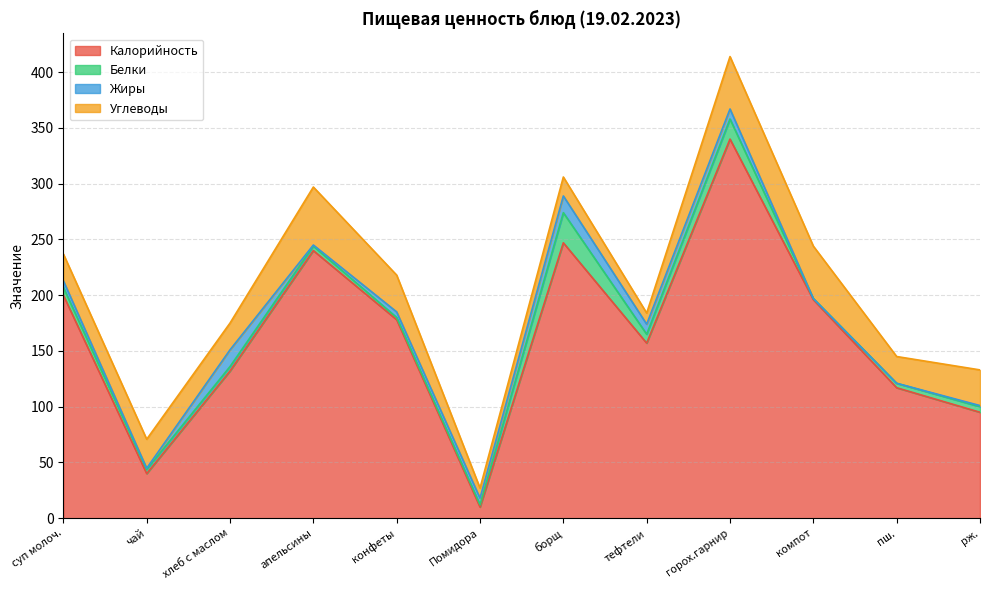

True or false: Белки and Калорийность cross at least once.

False